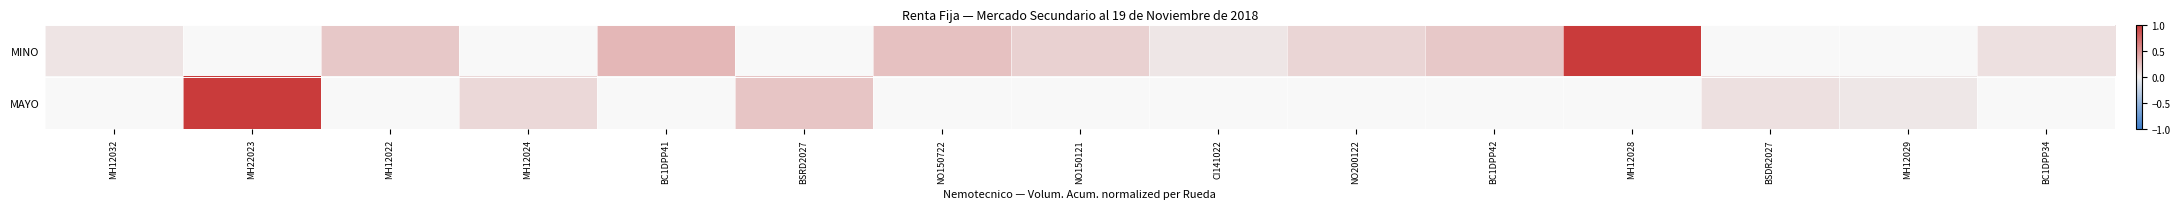

How many values in the MAYO series exceed 0?

5